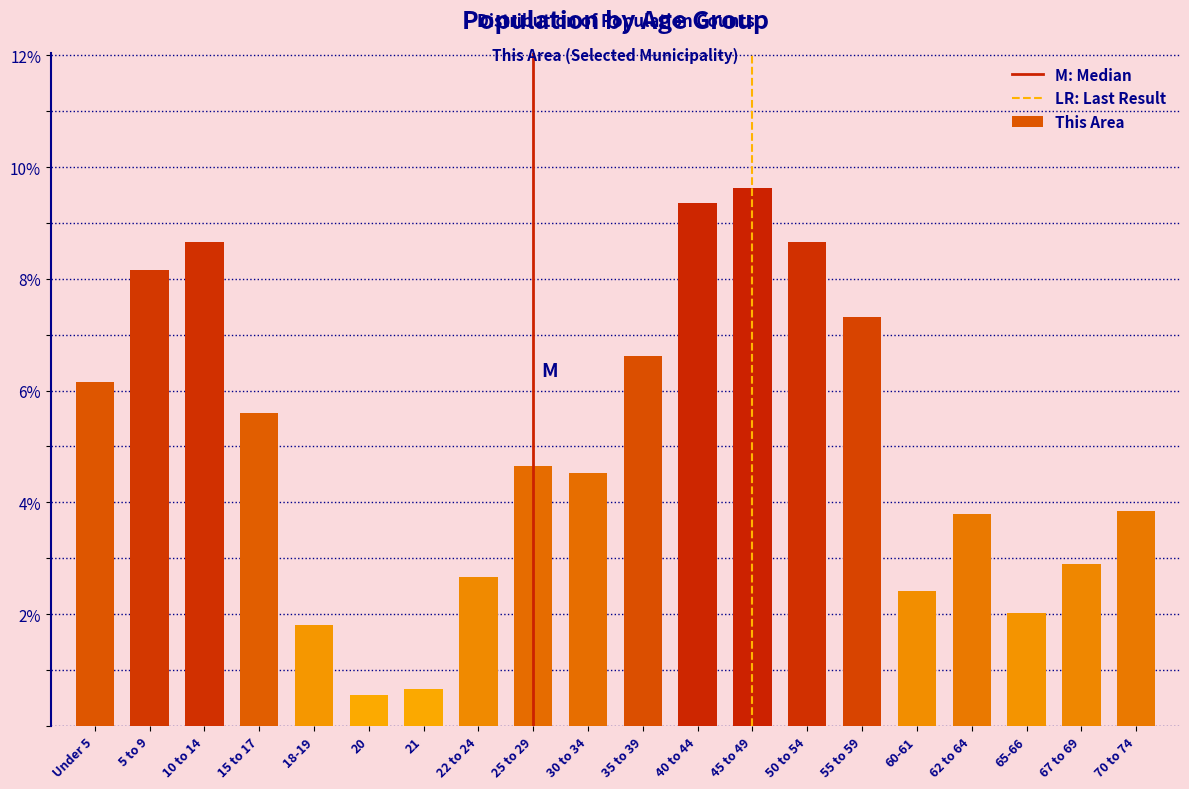

Reading right to left, transcribe all the data shown in this chart.

3.8	2.9	2.0	3.8	2.4	7.3	8.7	9.6	9.4	6.6	4.5	4.7	2.7	0.7	0.6	1.8	5.6	8.7	8.2	6.2